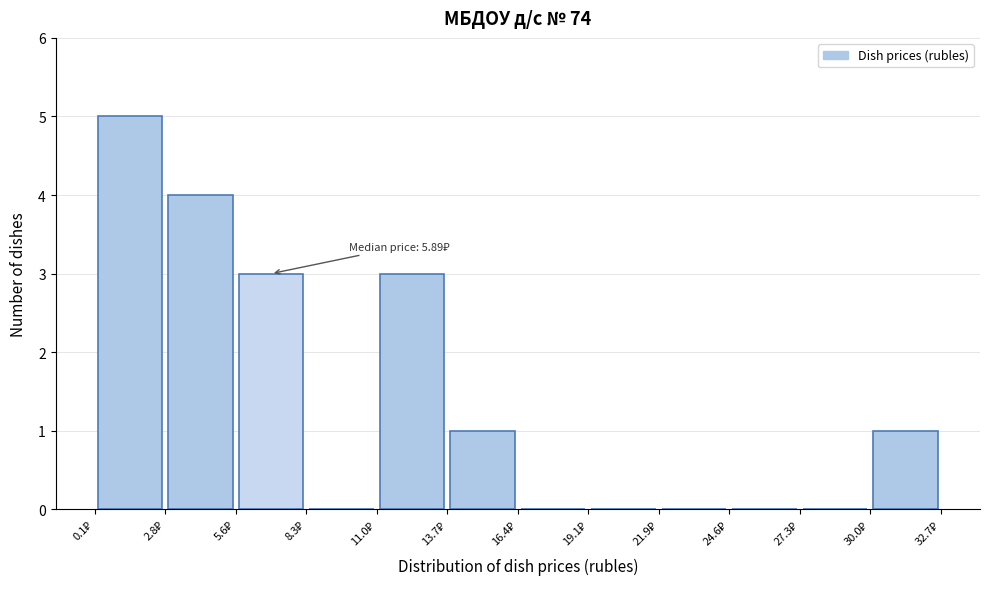

Over which range of the x-axis is the bar tallest?

0.0 to 3.0